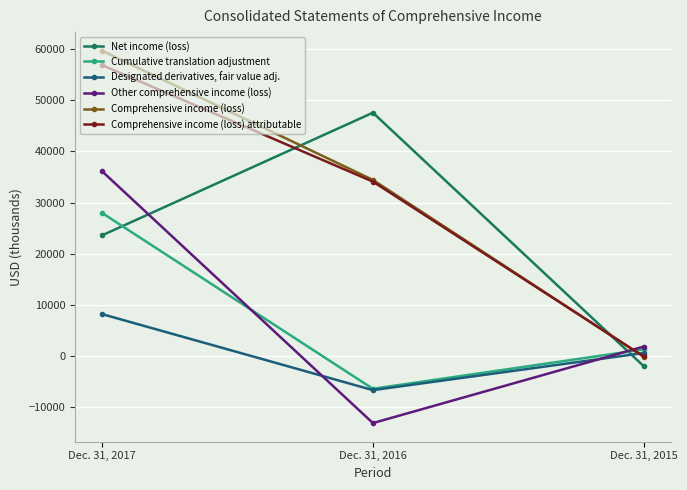

Which series has the largest total across all categories?

Comprehensive income (loss)